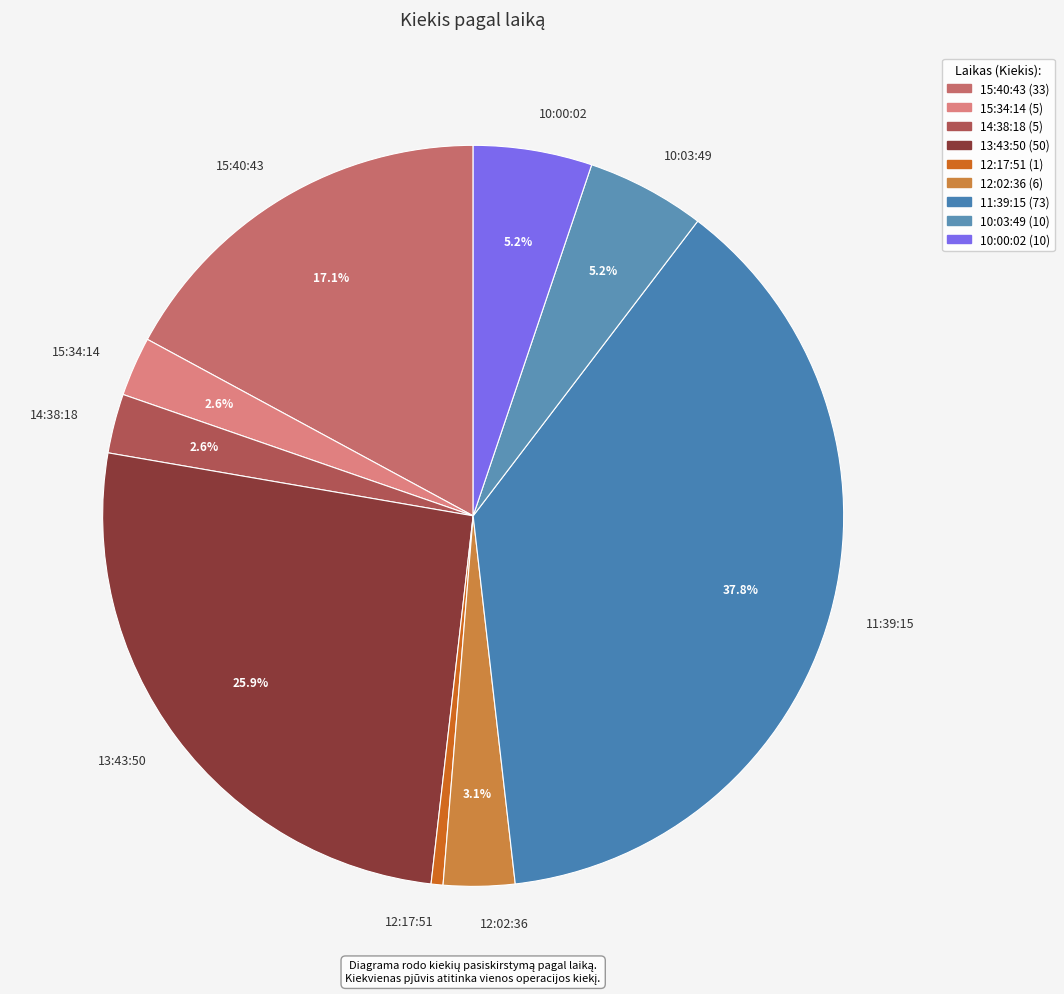

Which has a higher value, 15:40:43 or 15:34:14?

15:40:43